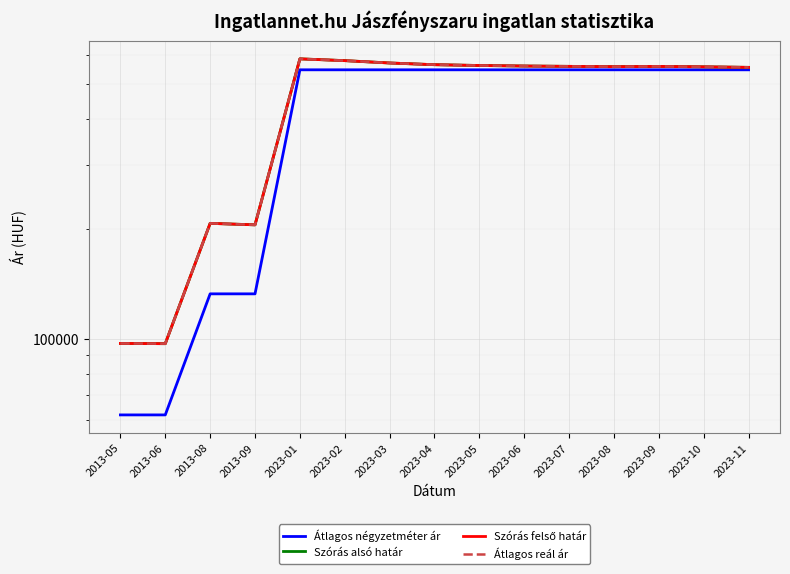

What is the sum of the Szórás felső határ values at 2013-05 and 2013-09?

302471